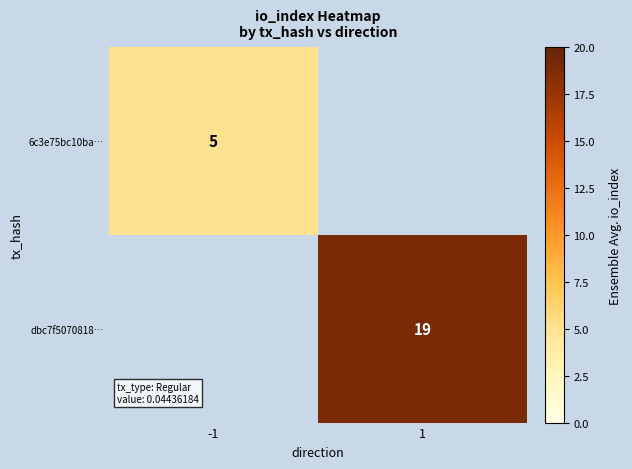

Which has a higher value, -1 or 1?

1